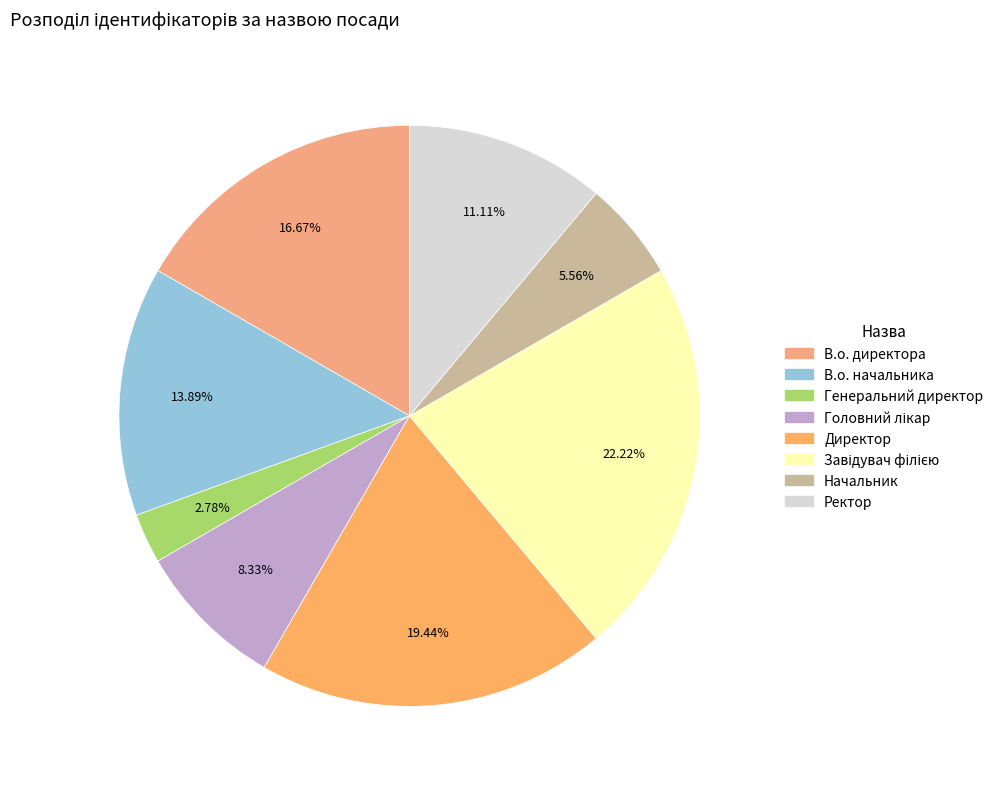

What is the change in value from Головний лікар to Завідувач філією?

+5